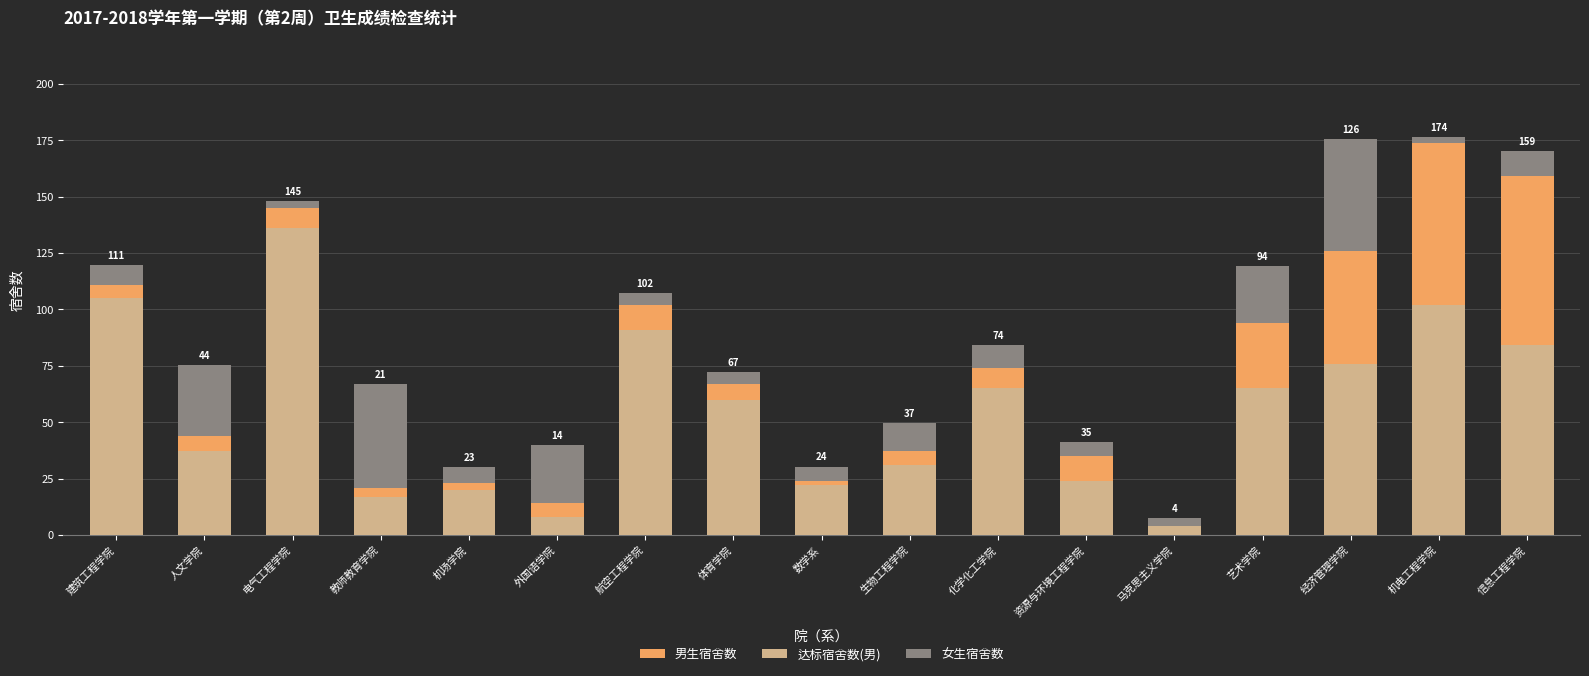

Which series has the largest range (max minus min)?

男生宿舍数